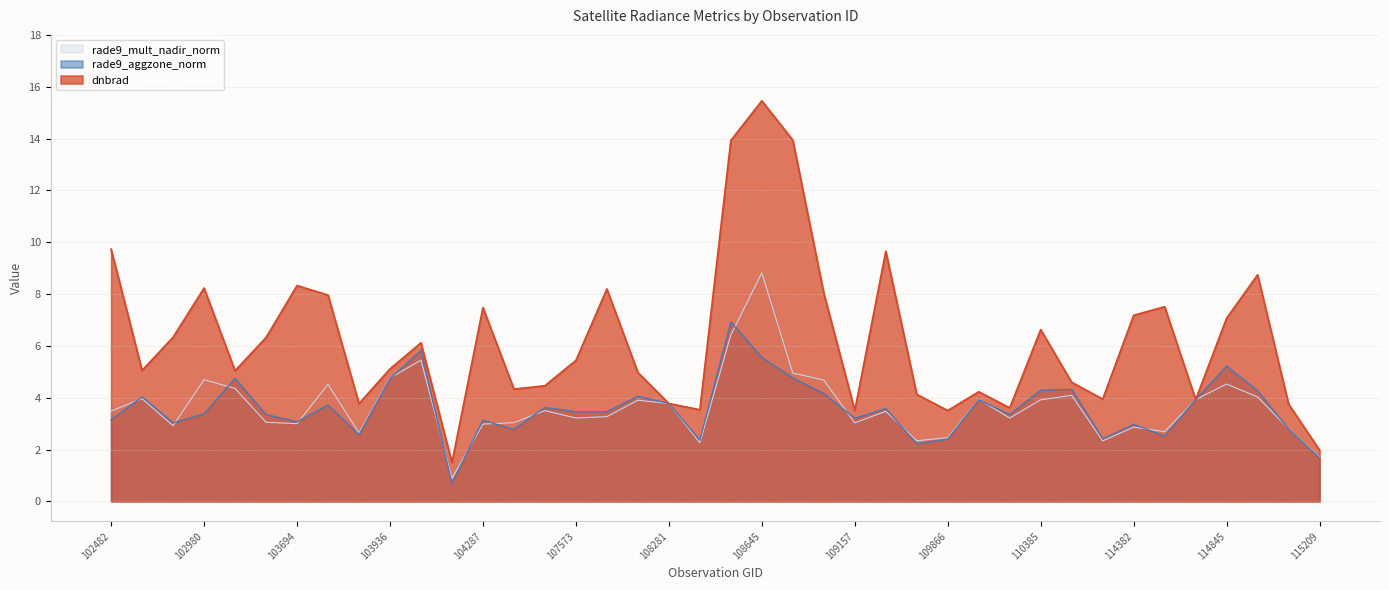

What are all the series names shown in the legend?

rade9_mult_nadir_norm, rade9_aggzone_norm, dnbrad